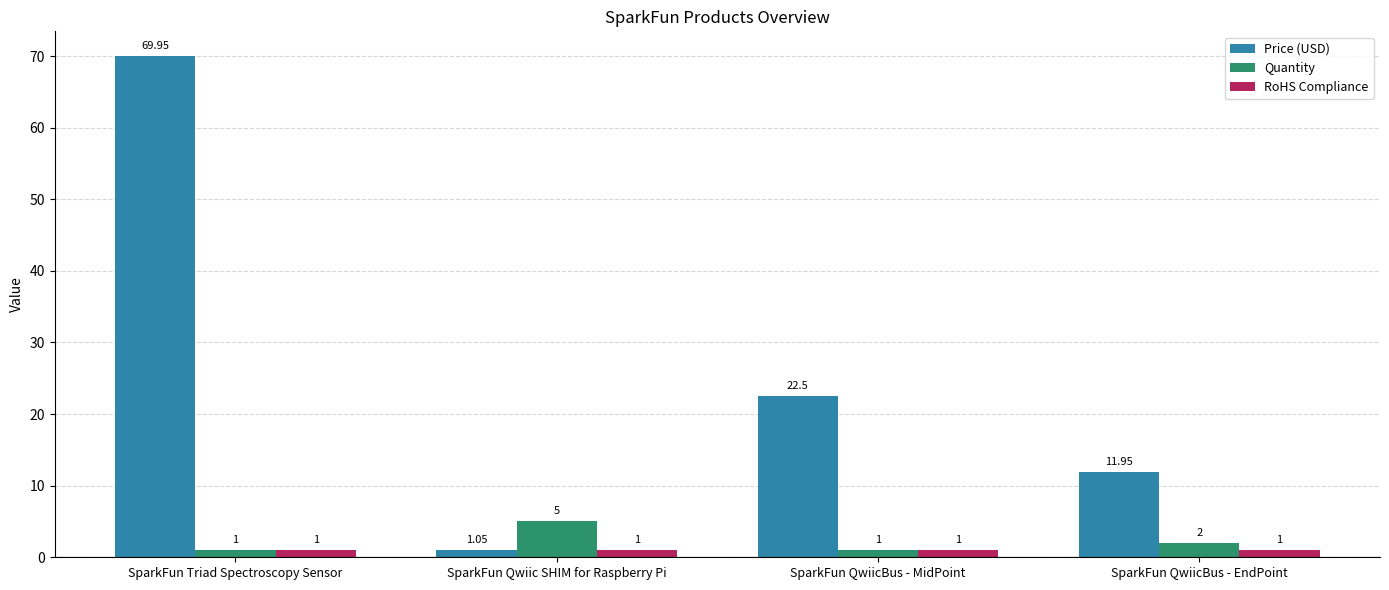

Which series changed the most between SparkFun QwiicBus - MidPoint and SparkFun QwiicBus - EndPoint?

Price (USD)